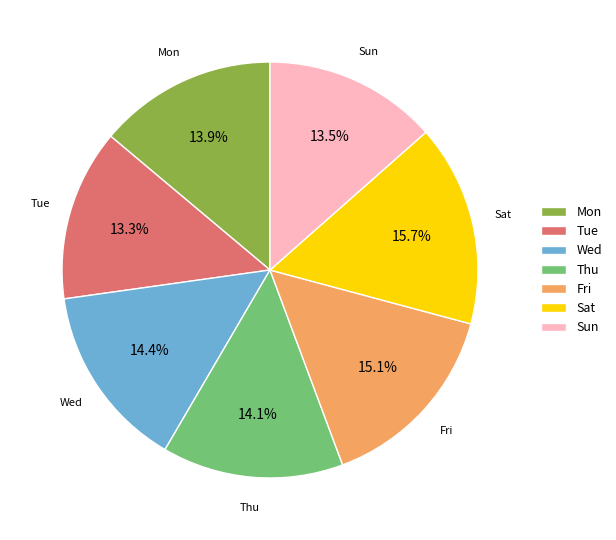

What is the ratio of the value at Sun to the value at Sat?

0.9